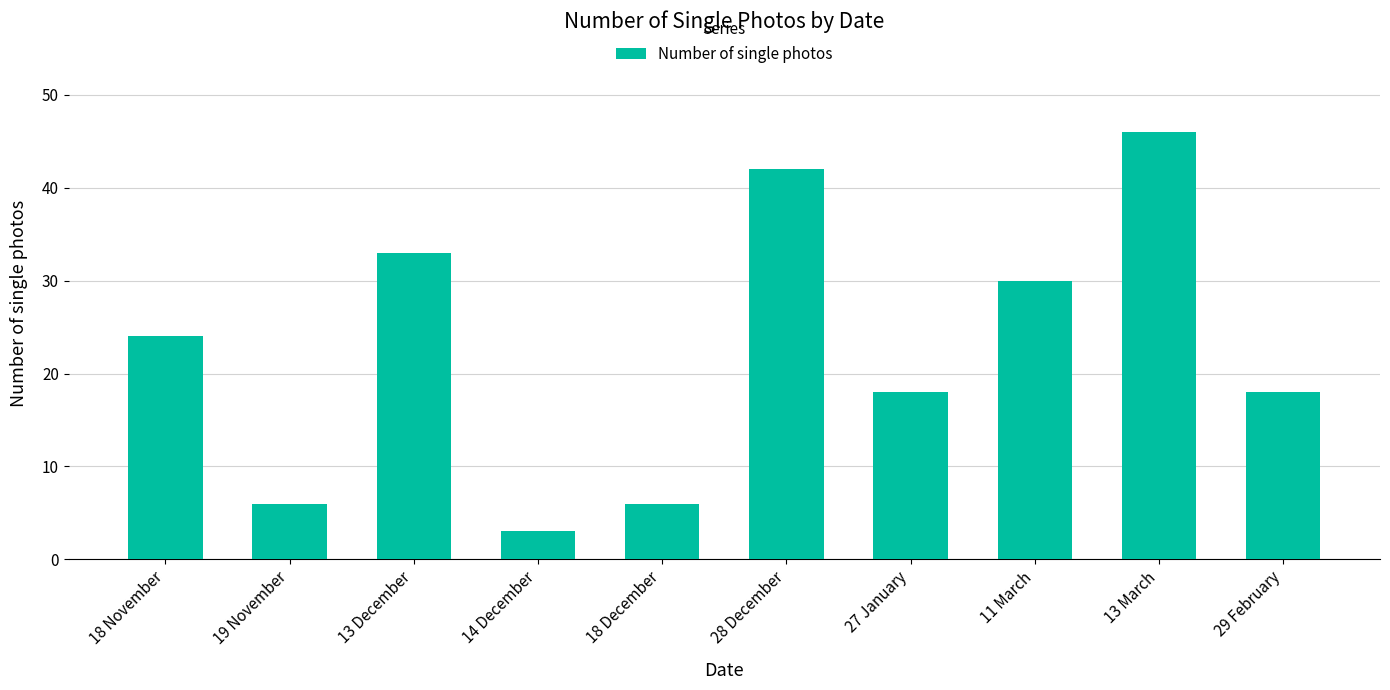

What is the change in value from 18 November to 11 March?

+6